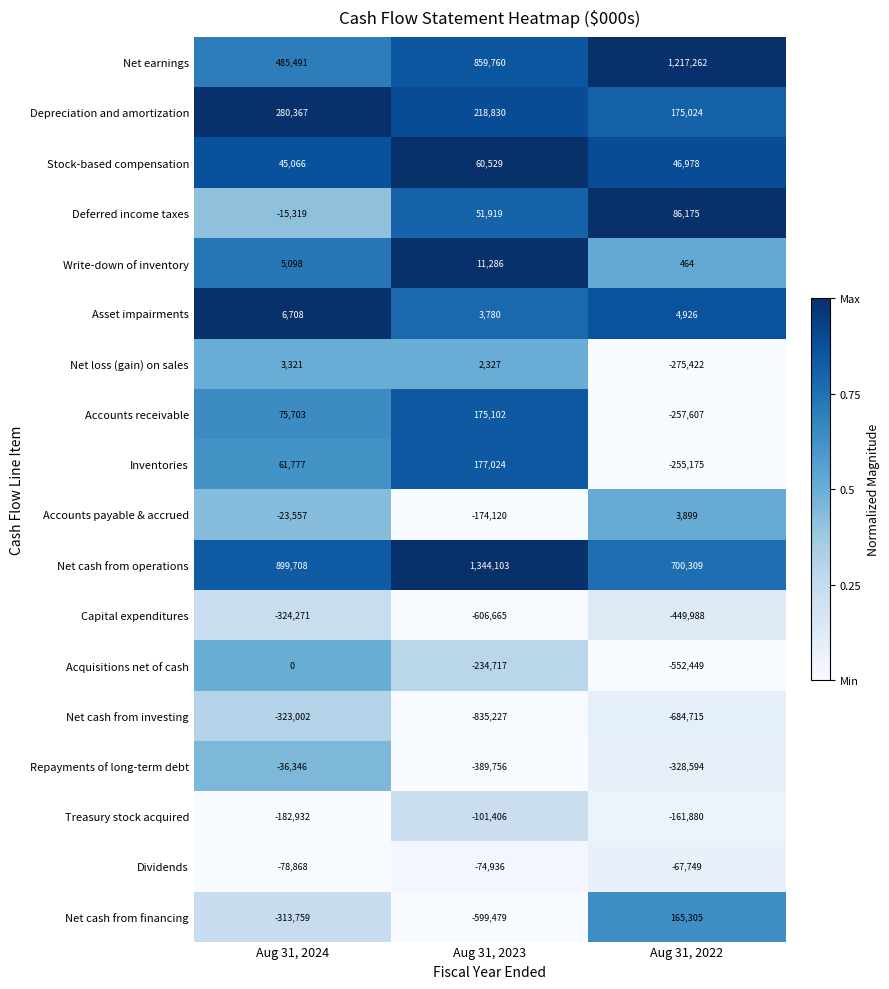

How many Write-down of inventory values are between 464 and 11286?

3